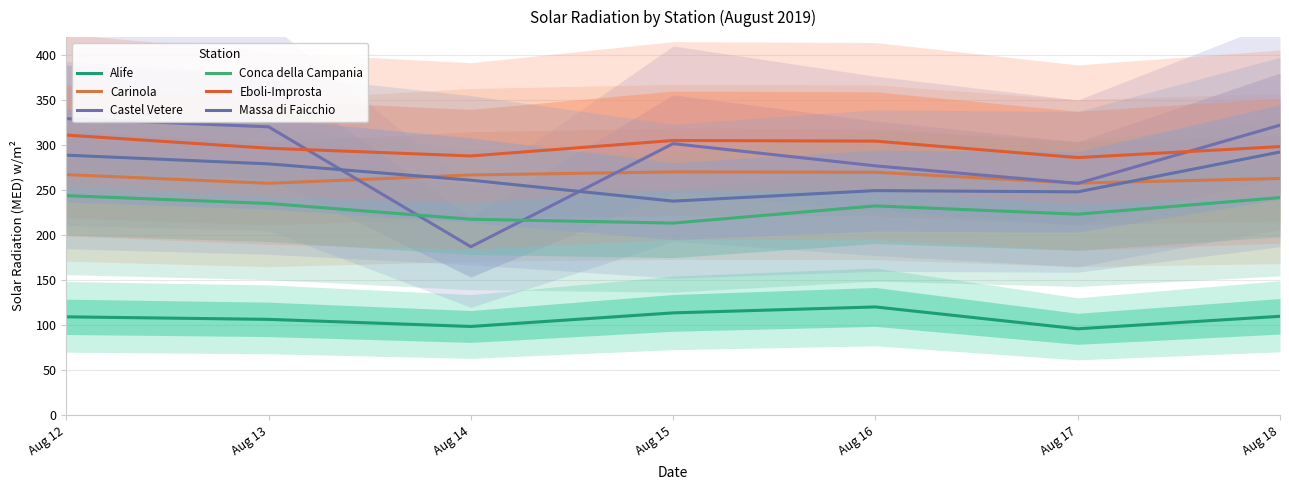

Which series has the largest total across all categories?

Eboli-Improsta